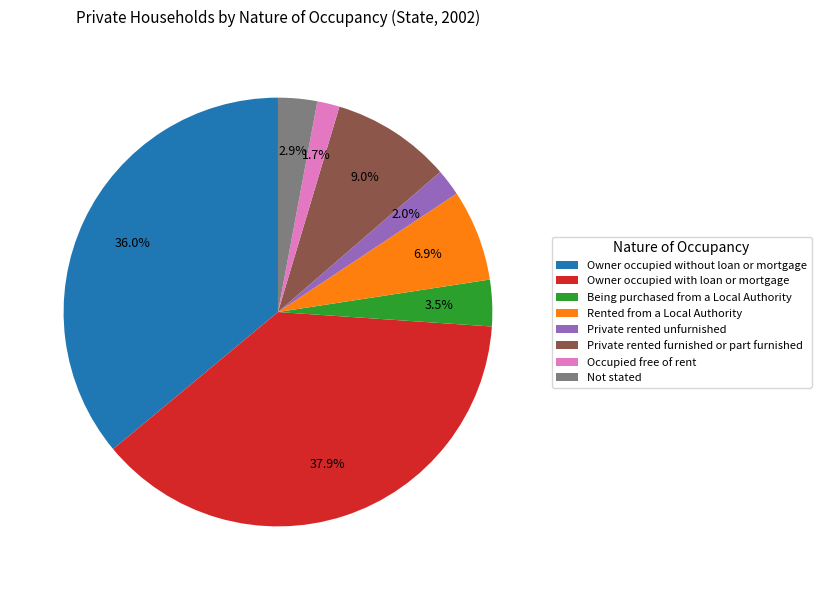

How many slices are in this pie chart?

8